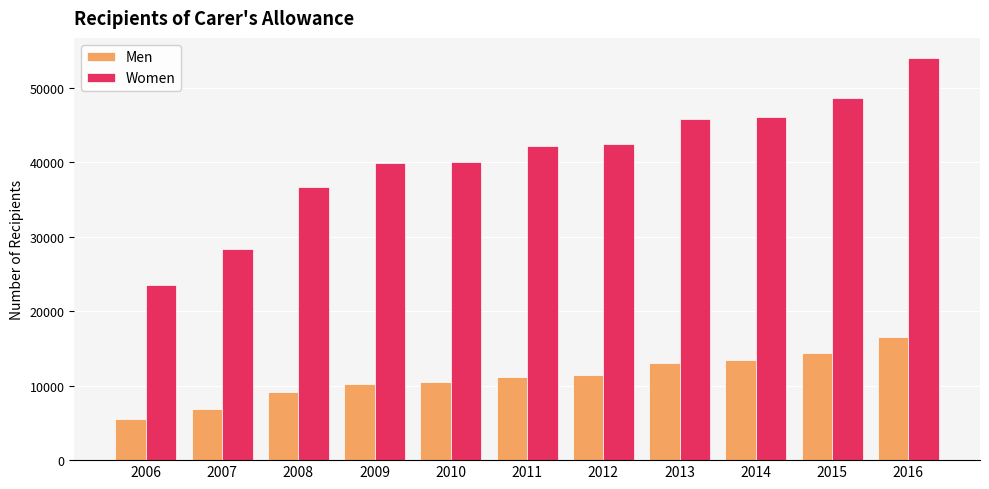

The Men series shows 17493 at 2010. True or false?

False